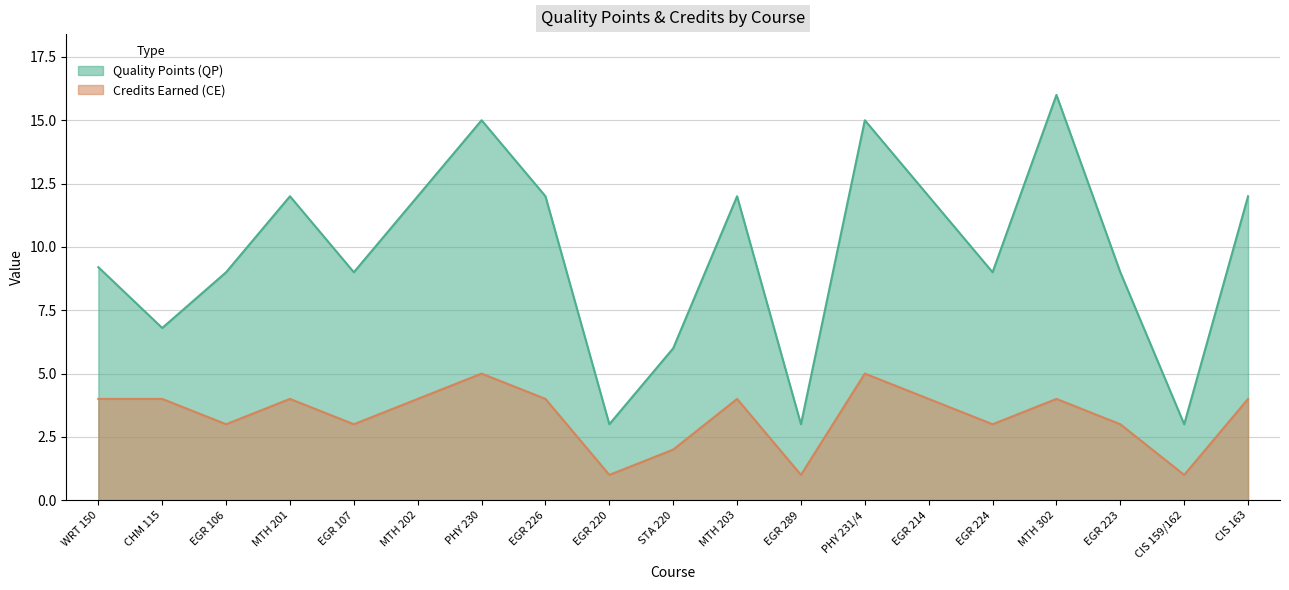

Reading right to left, what are all the values shown in this chart?

Quality Points (QP): CIS 163=12.0	CIS 159/162=3.0	EGR 223=9.0	MTH 302=16.0	EGR 224=9.0	EGR 214=12.0	PHY 231/4=15.0	EGR 289=3.0	MTH 203=12.0	STA 220=6.0	EGR 220=3.0	EGR 226=12.0	PHY 230=15.0	MTH 202=12.0	EGR 107=9.0	MTH 201=12.0	EGR 106=9.0	CHM 115=6.8	WRT 150=9.2
Credits Earned (CE): CIS 163=4.0	CIS 159/162=1.0	EGR 223=3.0	MTH 302=4.0	EGR 224=3.0	EGR 214=4.0	PHY 231/4=5.0	EGR 289=1.0	MTH 203=4.0	STA 220=2.0	EGR 220=1.0	EGR 226=4.0	PHY 230=5.0	MTH 202=4.0	EGR 107=3.0	MTH 201=4.0	EGR 106=3.0	CHM 115=4.0	WRT 150=4.0